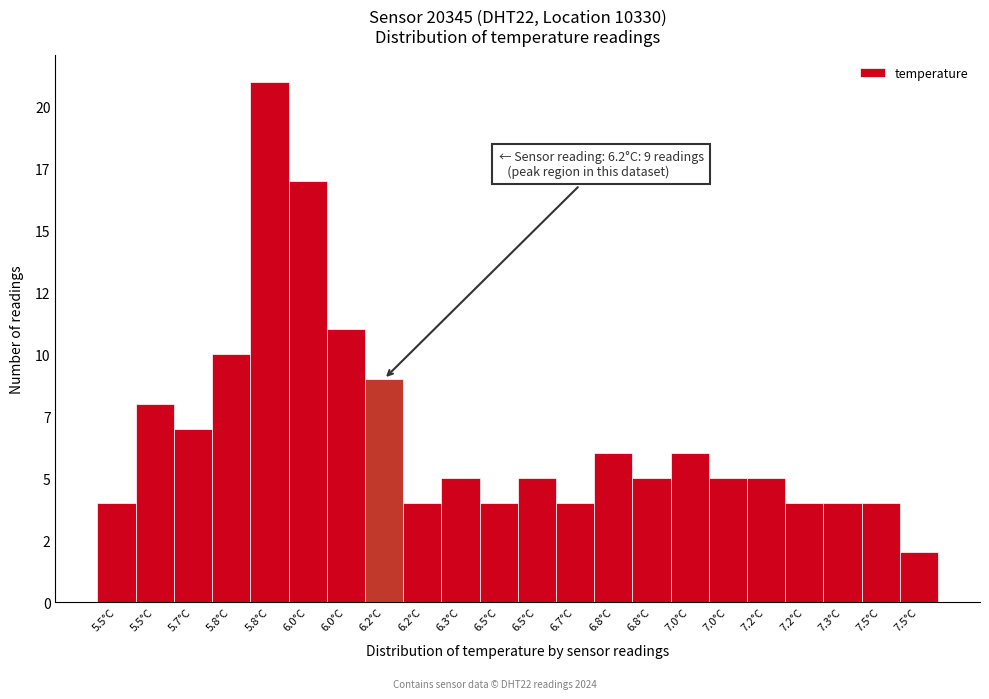

Does the chart contain any negative values?

No